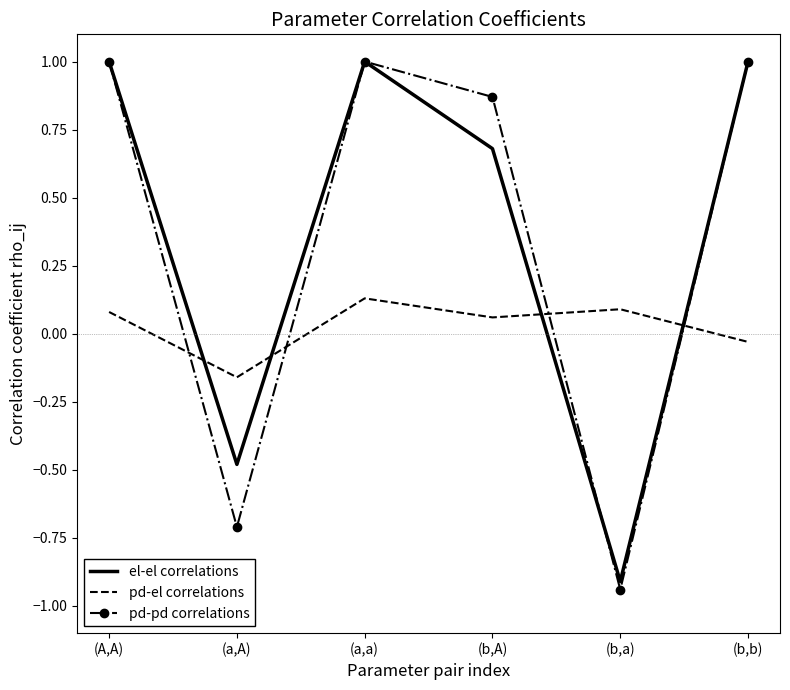

What is the spread (max minus min) of values at (b,A)?

0.8